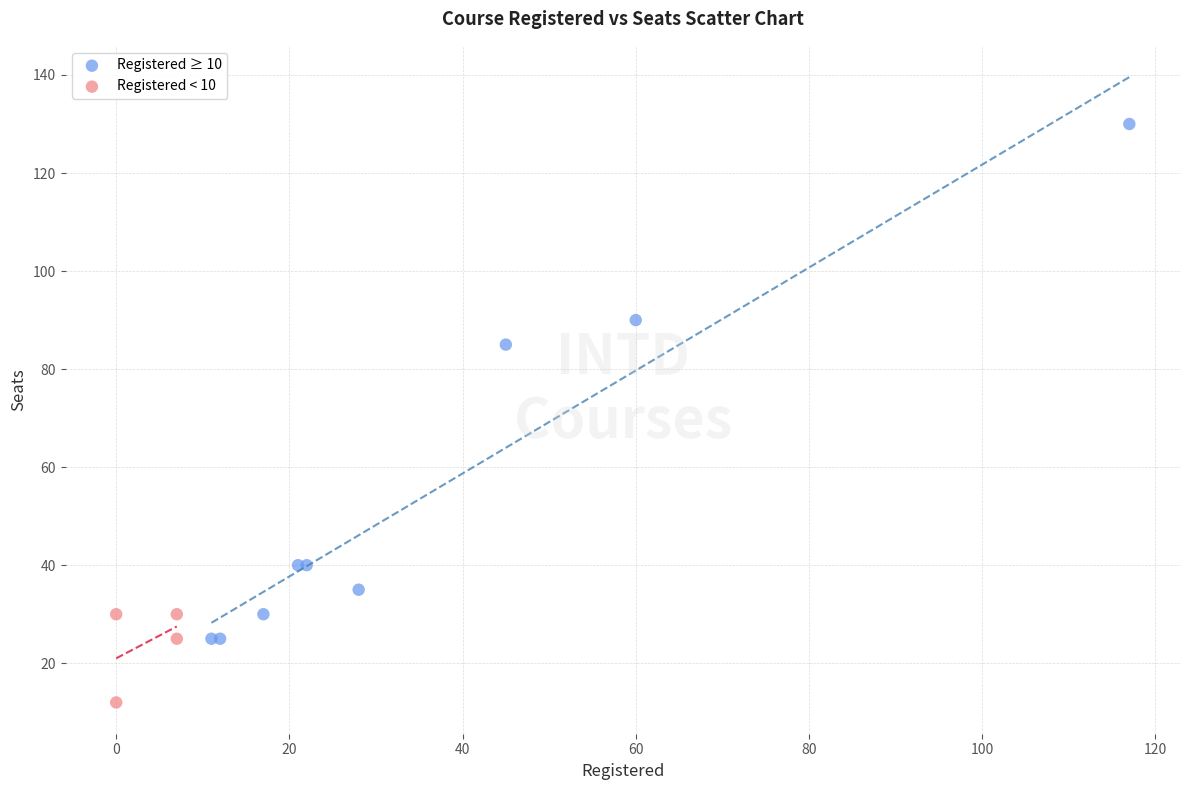

Which series reaches the minimum Y coordinate?

Registered < 10